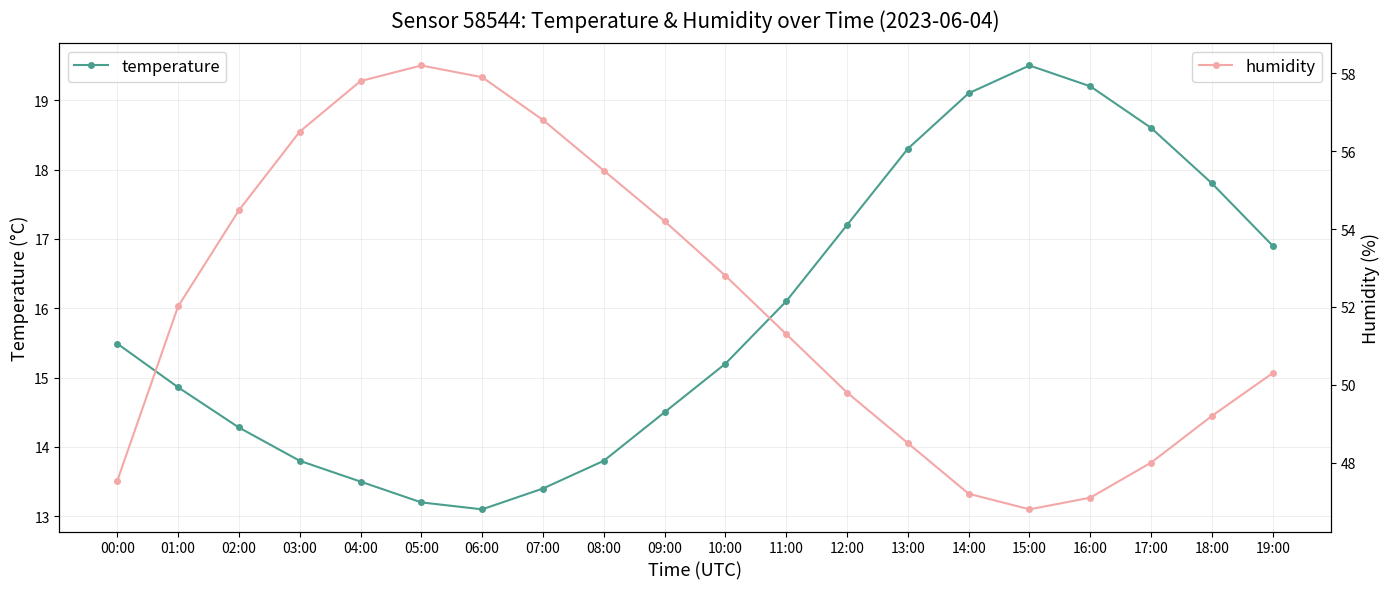

In temperature, how many points are higher than both neighbors (excluding endpoints)?

1